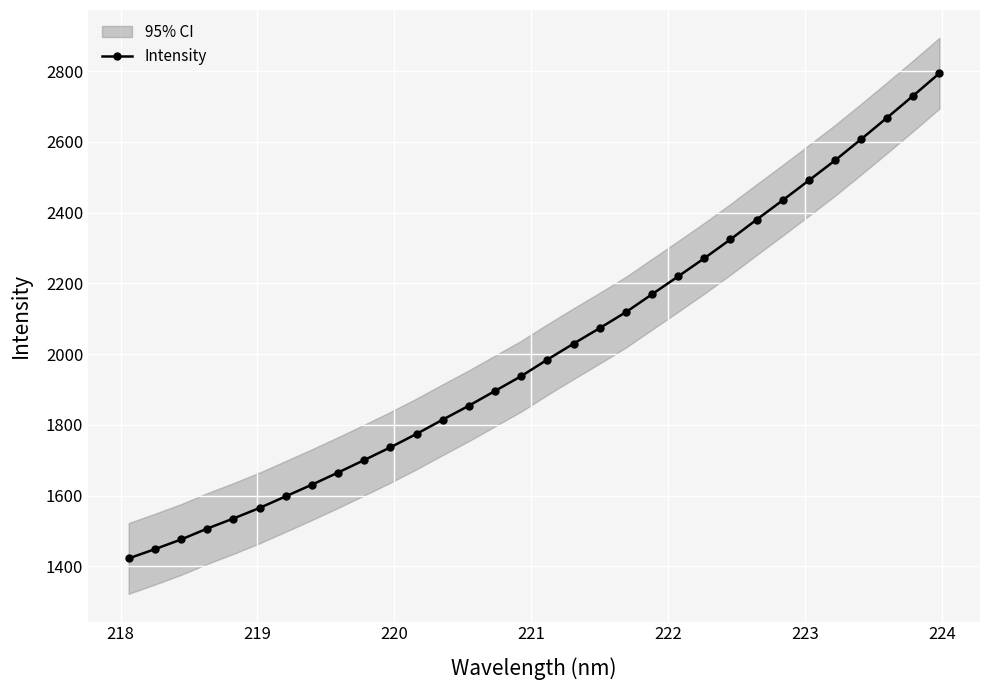

What is the maximum value shown in the chart?

2794.0